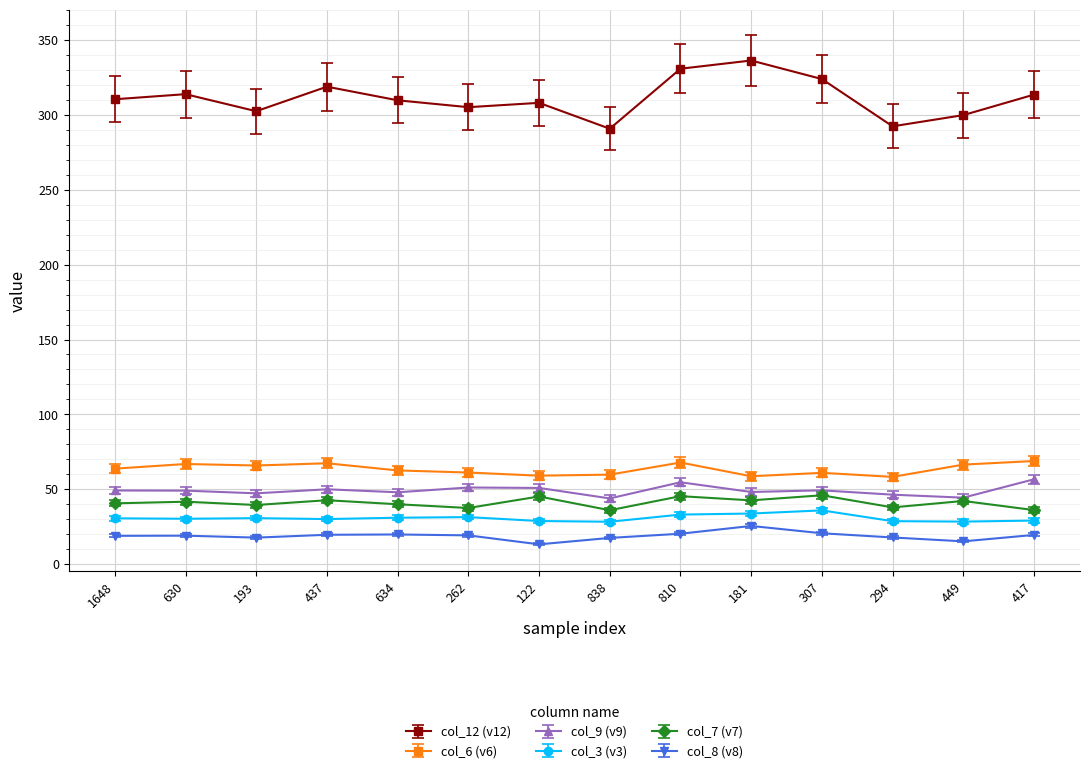

True or false: col_3 (v3) and col_6 (v6) cross at least once.

False